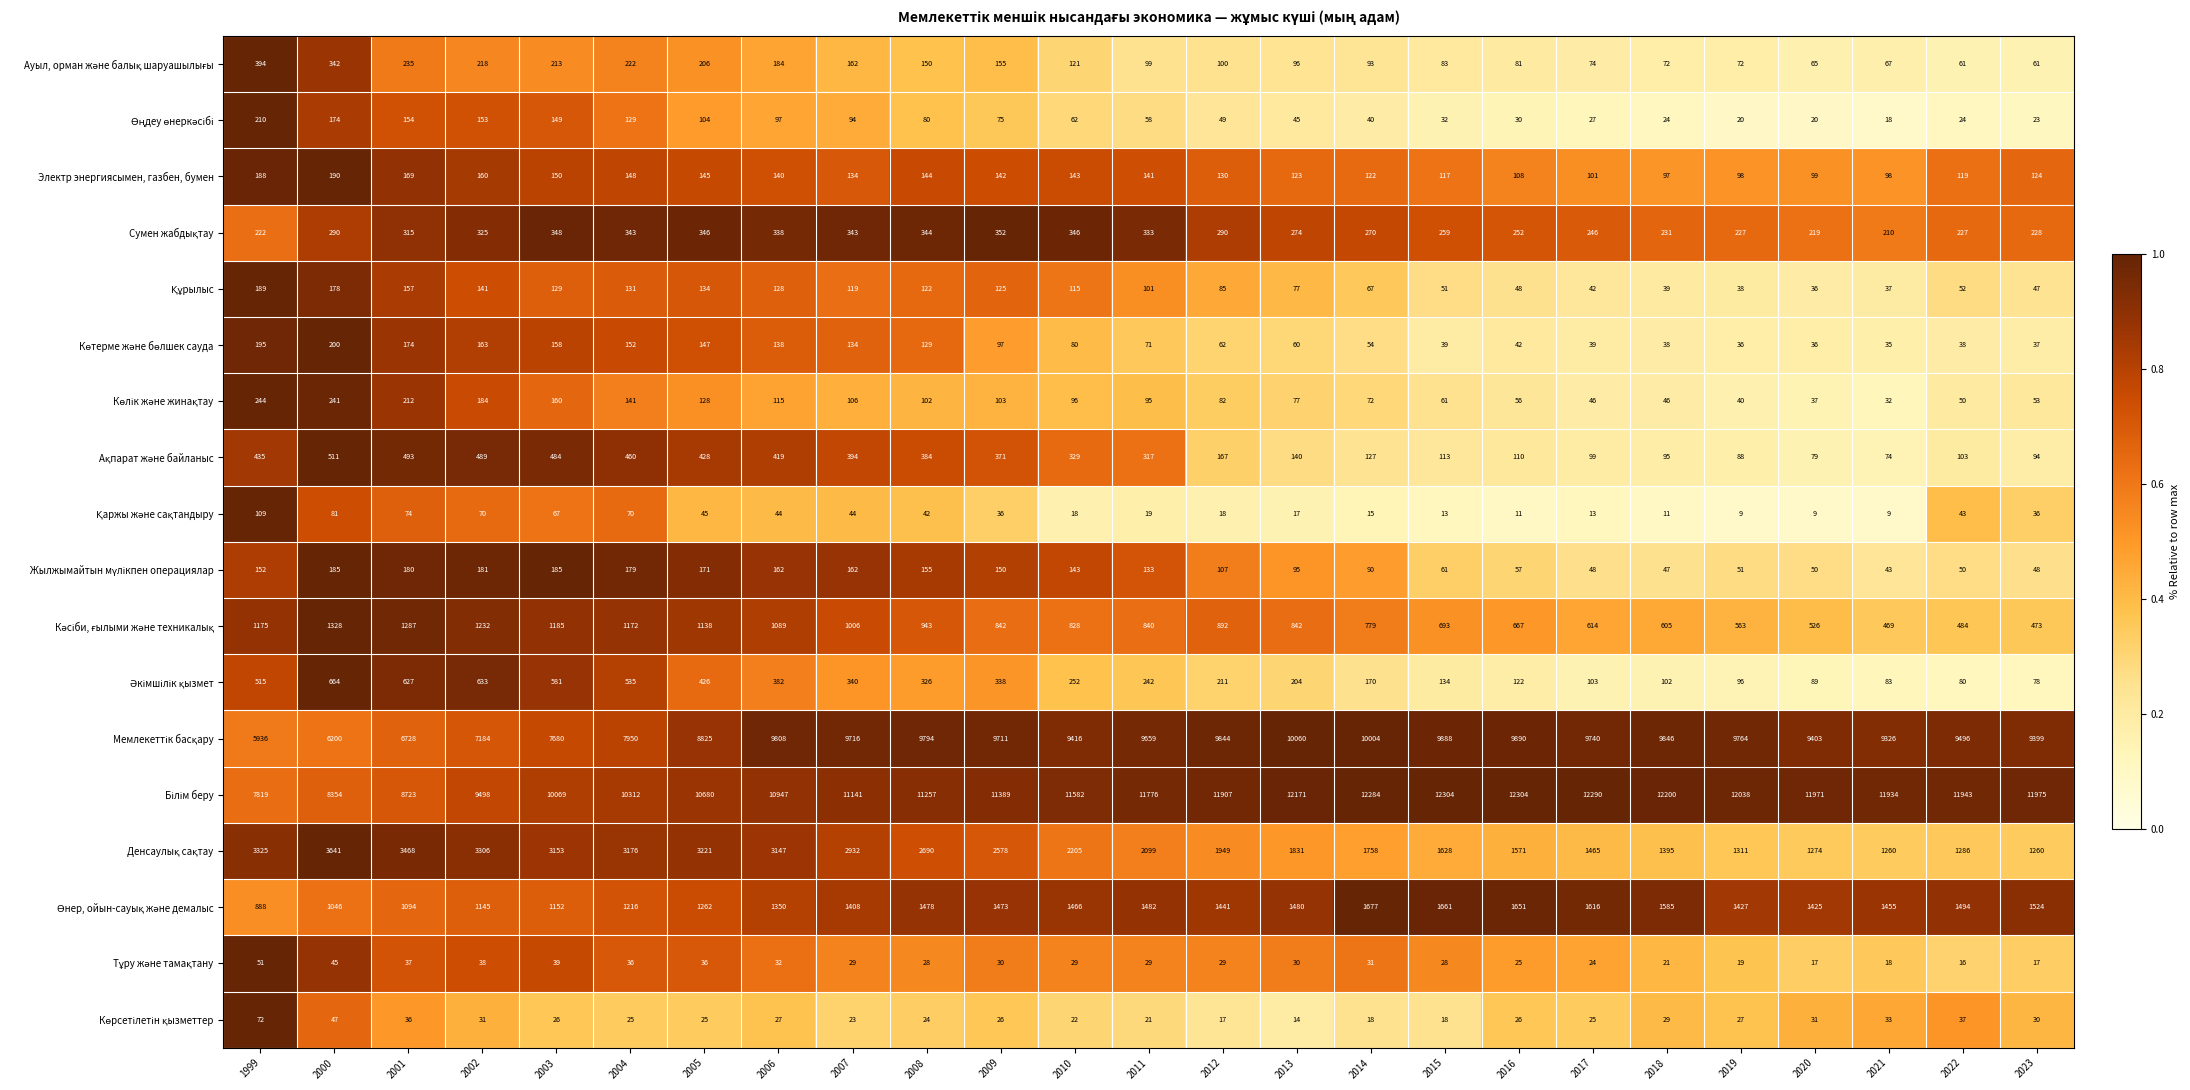

What is the minimum value shown in the chart?

9